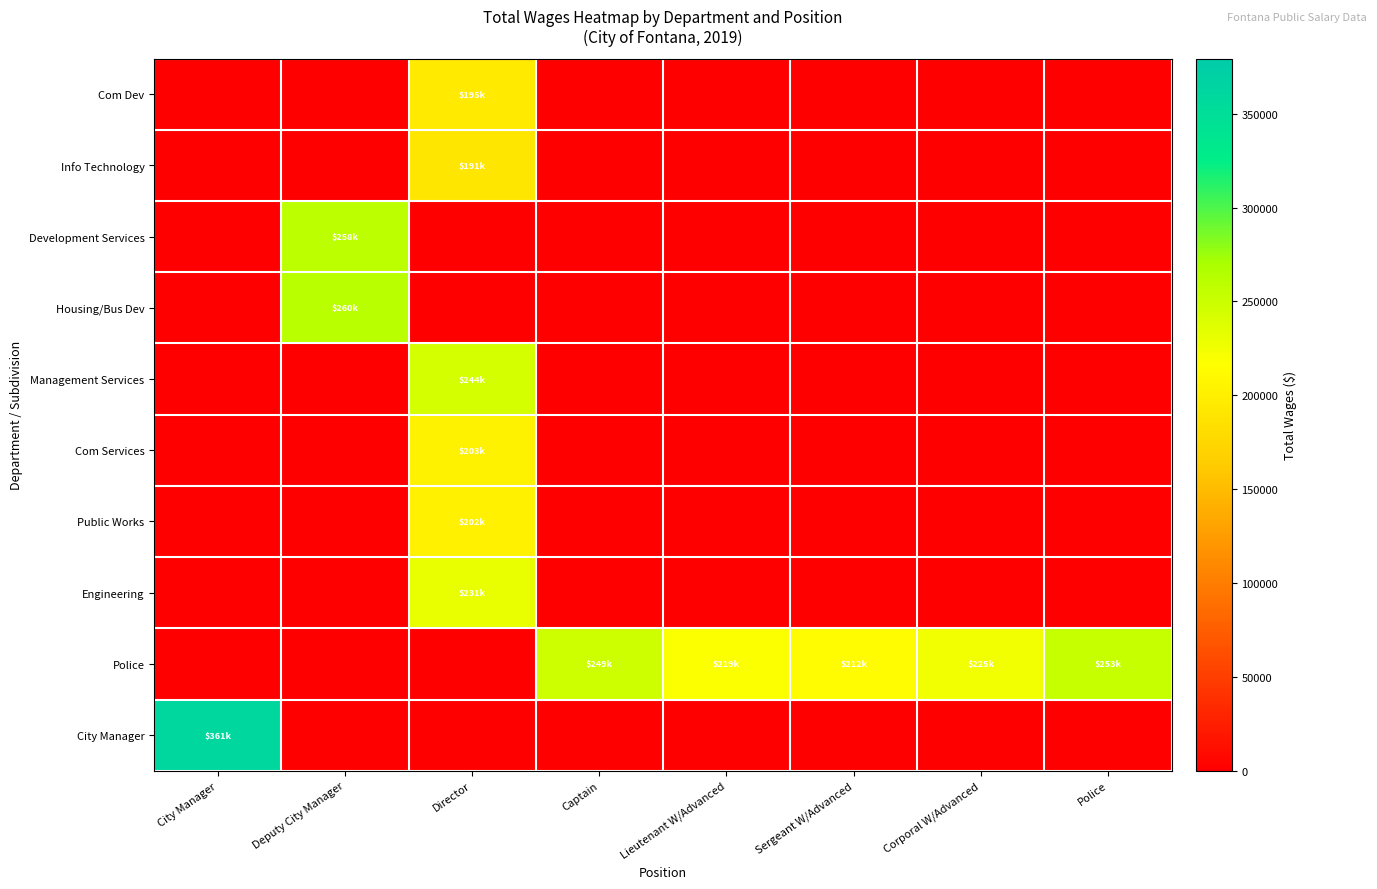

At how many categories does at least one series exceed 97926?

8